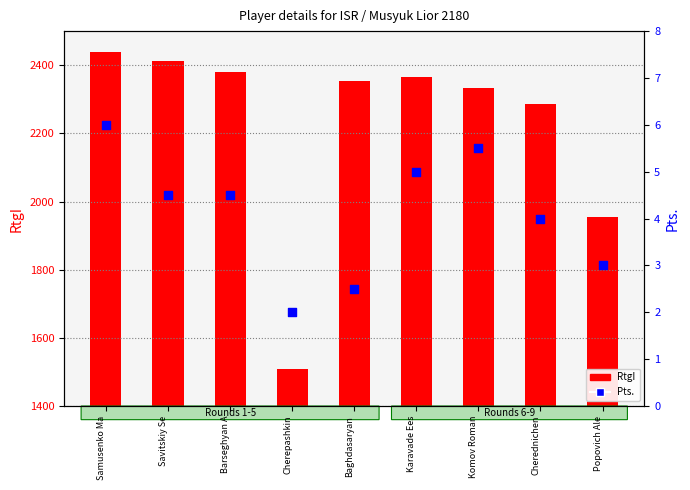

Which series has the largest Y range (max minus min)?

RtgI